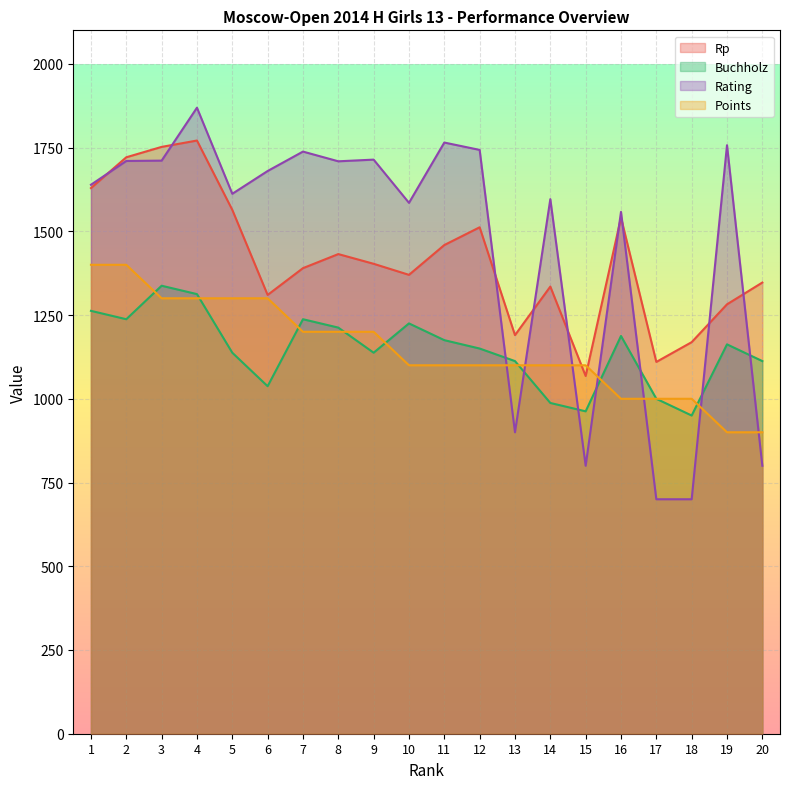

Which series has the largest total across all categories?

Rating